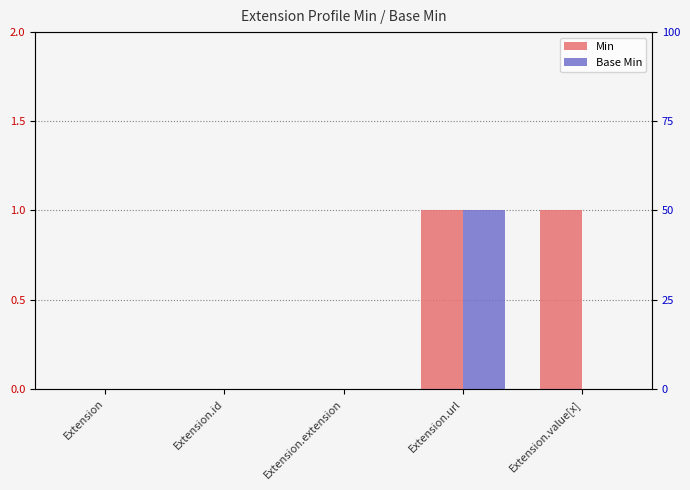

At which category is the sum across all series the highest?

Extension.url